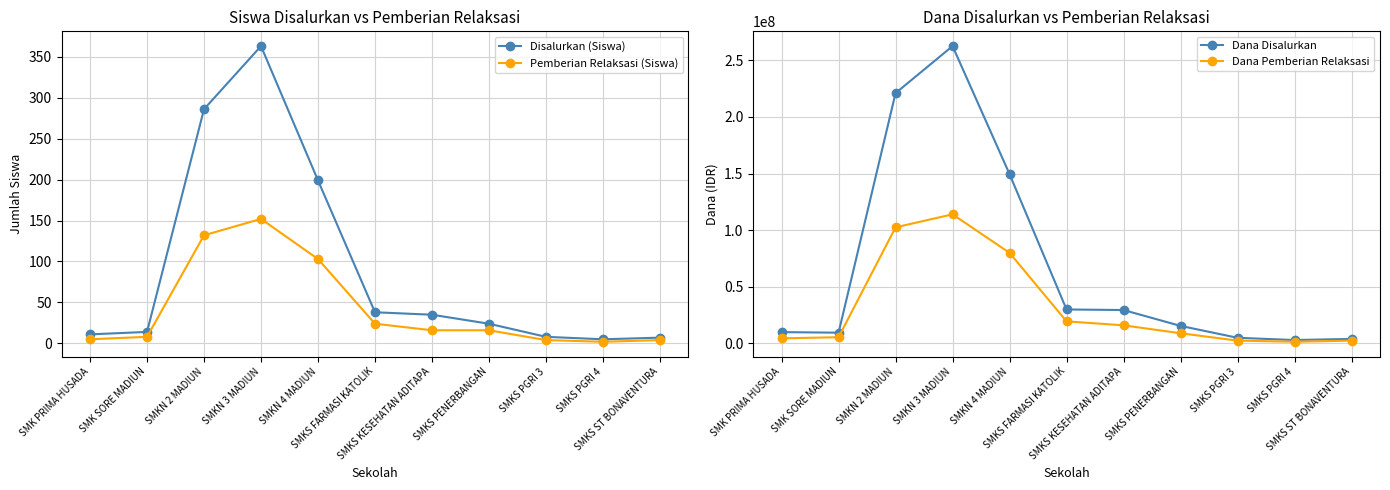

Which series changed the most between SMKN 2 MADIUN and SMKS PGRI 4?

Dana Disalurkan